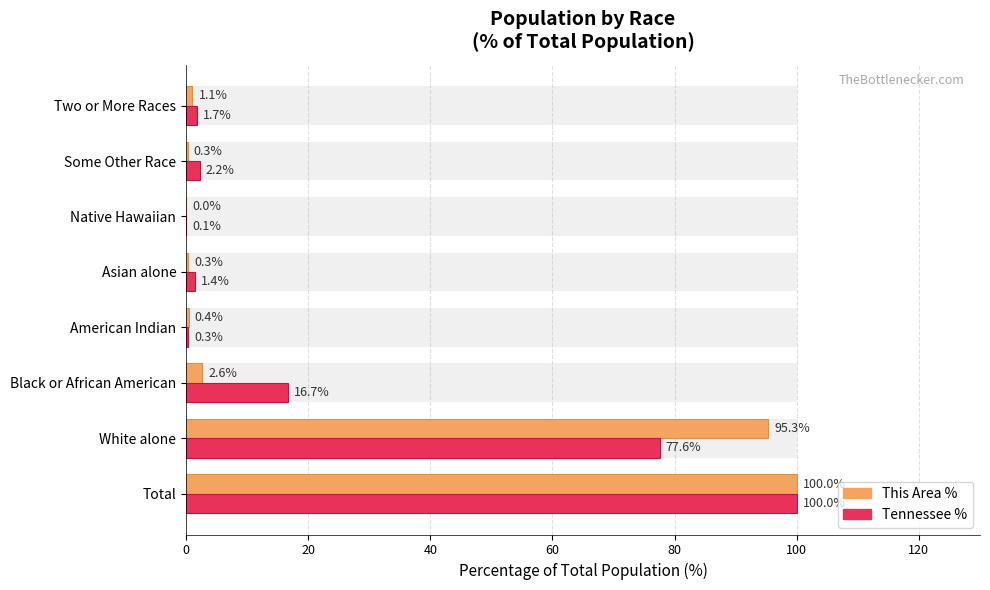

What is the difference between the maximum and minimum values in the This Area % series?

100.0